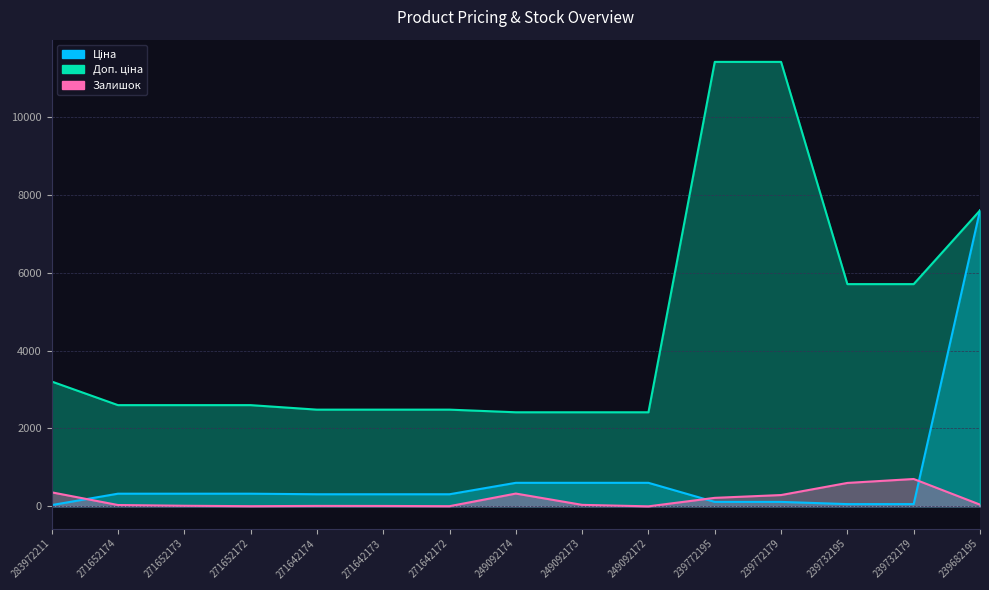

What is the total value across all series at 271642172?

2796.7